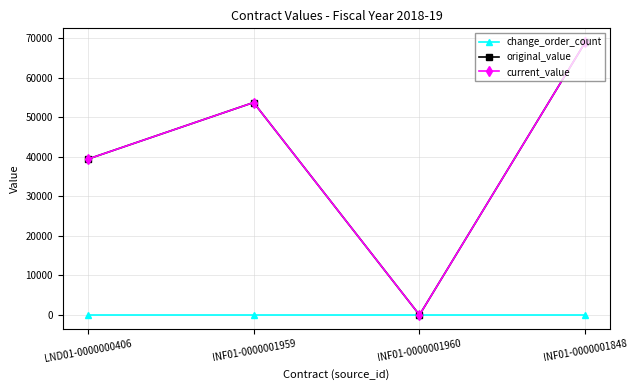

Reading left to right, list all the values displayed in this chart.

change_order_count: LND01-0000000406=0	INF01-0000001959=0	INF01-0000001960=0	INF01-0000001848=0
original_value: LND01-0000000406=39375	INF01-0000001959=53700	INF01-0000001960=0	INF01-0000001848=69000
current_value: LND01-0000000406=39375	INF01-0000001959=53700	INF01-0000001960=0	INF01-0000001848=69000